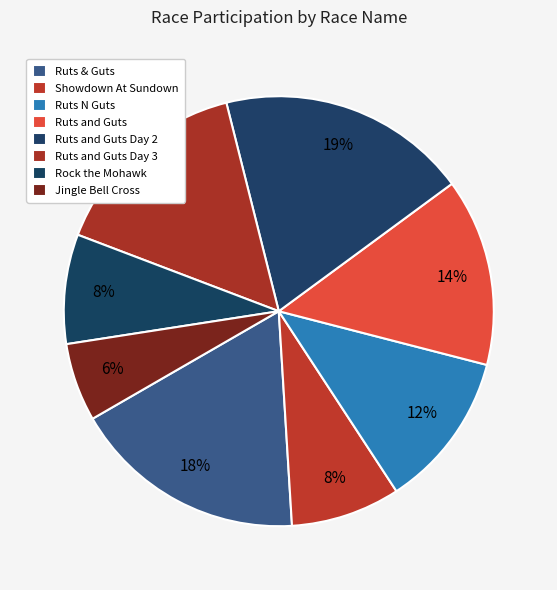

How many slices are in this pie chart?

8